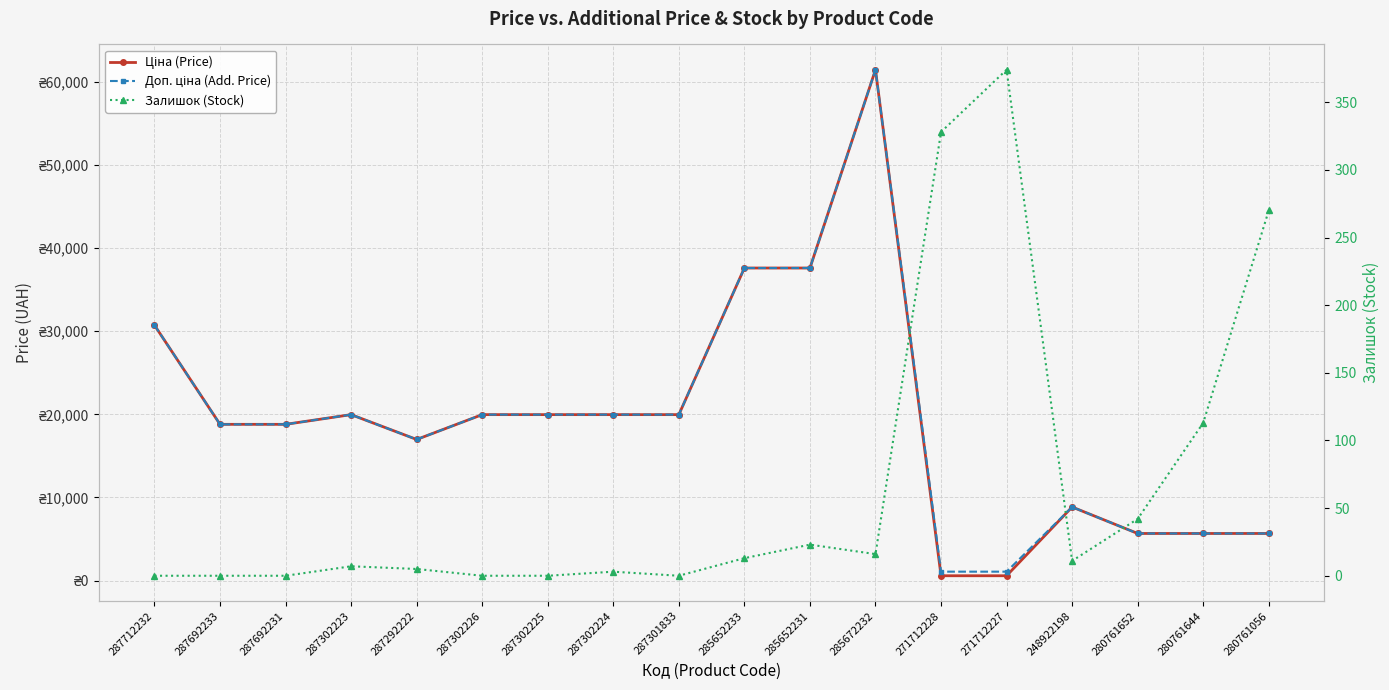

What is the average value of the Залишок (Stock) series?

66.9